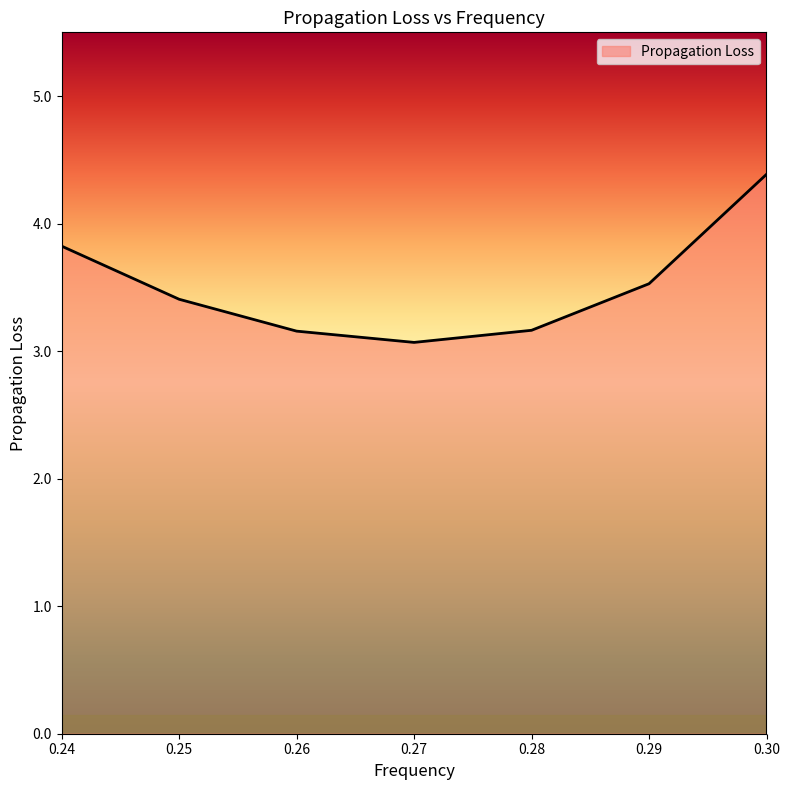

The value at 0.27 is 3.1. True or false?

True